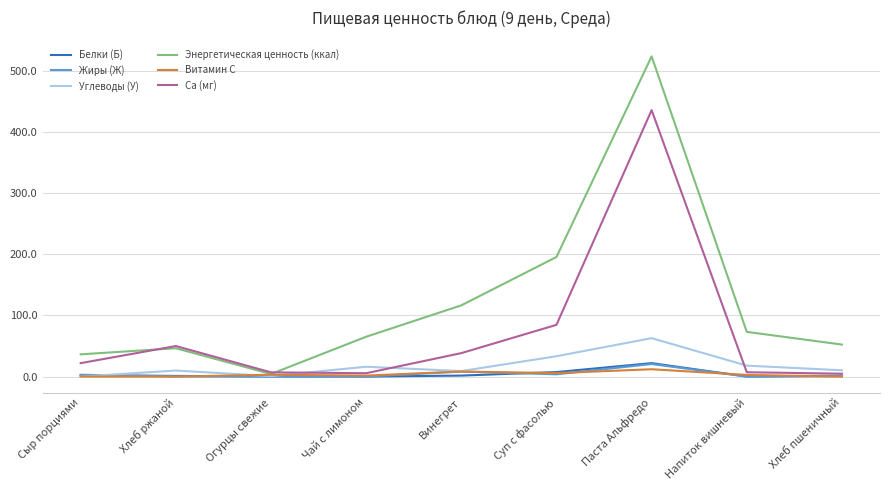

Which series changed the most between Винегрет and Хлеб пшеничный?

Энергетическая ценность (ккал)